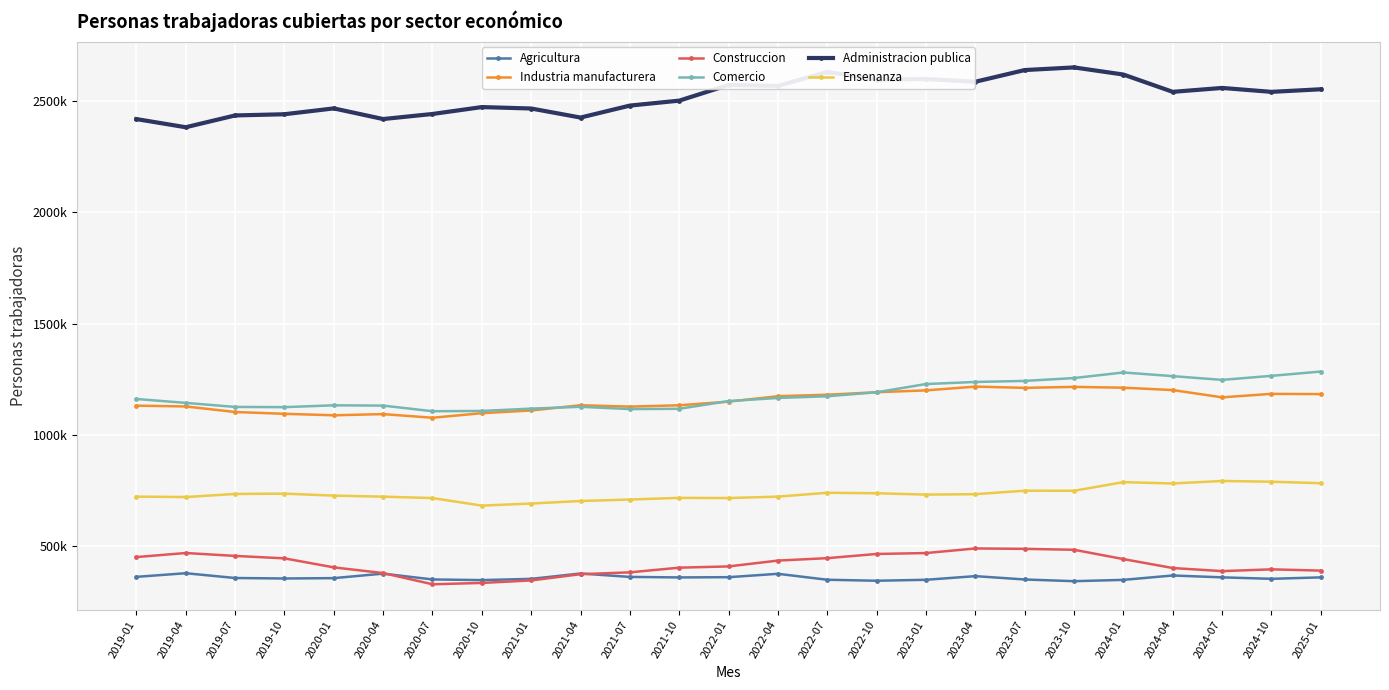

Reading right to left, list all the values displayed in this chart.

Agricultura: 360322	353783	360411	368764	349082	343140	350843	365831	349447	345149	349618	376339	361139	360072	362417	377679	353643	348050	350980	377095	356889	355270	357482	378952	362612
Industria manufacturera: 1183727	1184749	1169123	1201854	1212379	1216136	1211776	1217337	1200404	1192147	1180893	1174234	1149849	1133444	1127383	1133728	1110065	1097971	1077435	1093781	1088518	1095144	1103253	1128198	1131793
Construccion: 390680	396377	388378	402315	442435	484301	488439	490186	469525	465497	446637	435780	409525	403915	382893	374626	346543	335287	329339	379623	405241	445713	456741	469765	451542
Comercio: 1285011	1265728	1247562	1264384	1280851	1255801	1242911	1238240	1228868	1191881	1173962	1166328	1152282	1117734	1116343	1126637	1118513	1107942	1106740	1132001	1133322	1125085	1126071	1144272	1161705
Administracion publica: 2553175	2541548	2559188	2541629	2619372	2651369	2639514	2586968	2599230	2596482	2631074	2568284	2572411	2502092	2479929	2426095	2466779	2473184	2442151	2419445	2467238	2441008	2435618	2382617	2419290
Ensenanza: 783342	790065	793344	782127	788087	749441	749663	734053	732181	738202	740356	723048	716640	717479	709986	703382	692084	682664	716660	722935	727587	736544	735107	721197	723119